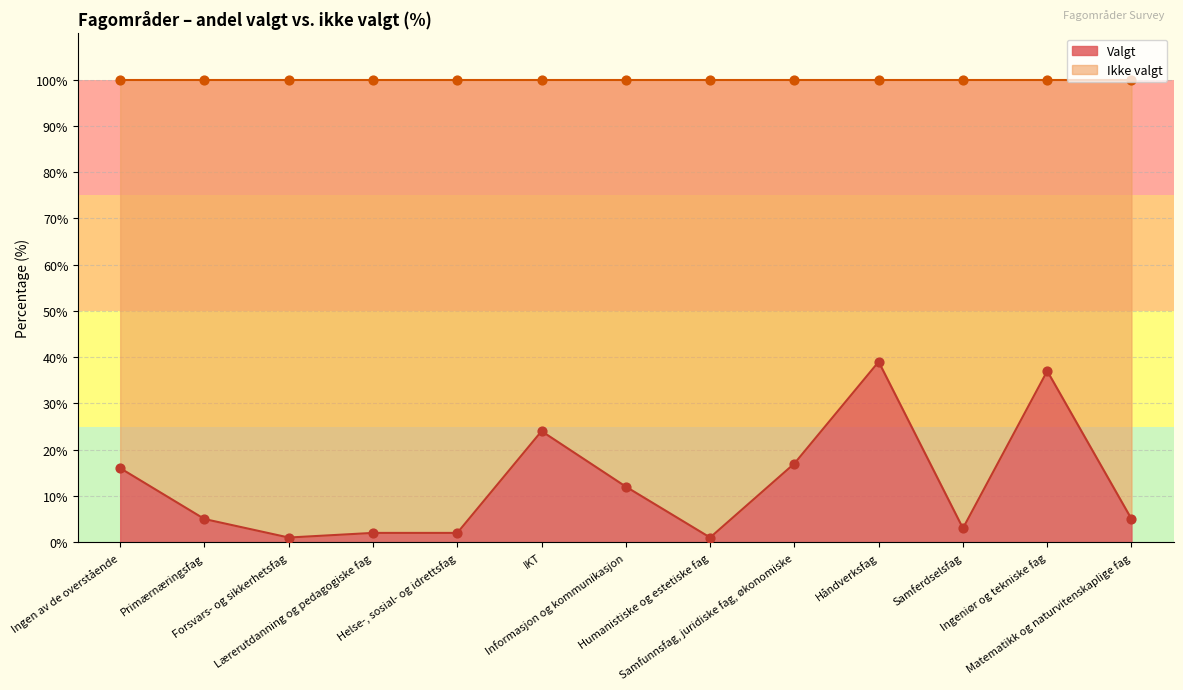

What are all the series names shown in the legend?

Valgt, Ikke valgt